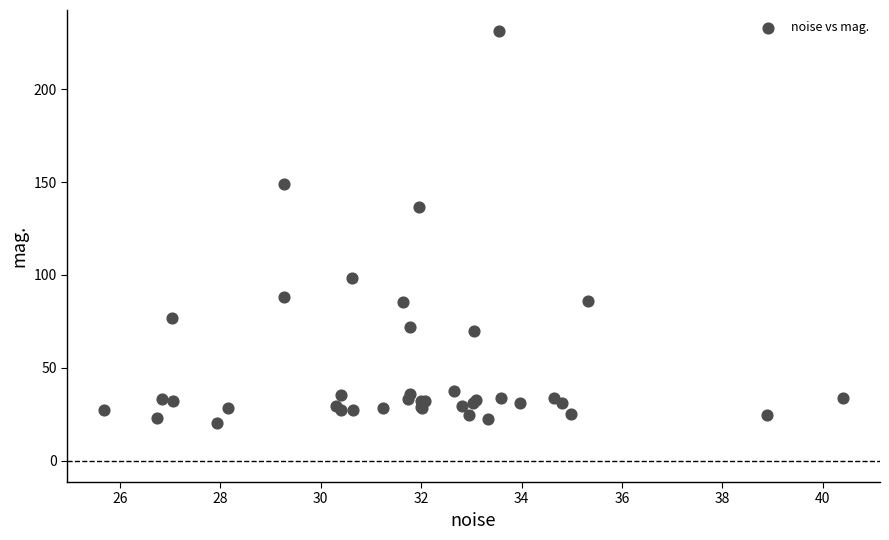

What Y value in the scatter plot is closest to 125?

136.8